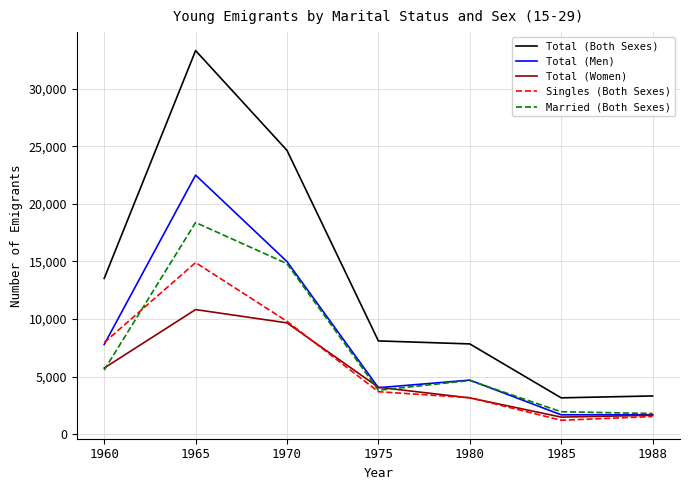

What is the spread (max minus min) of values at 1975?

4412